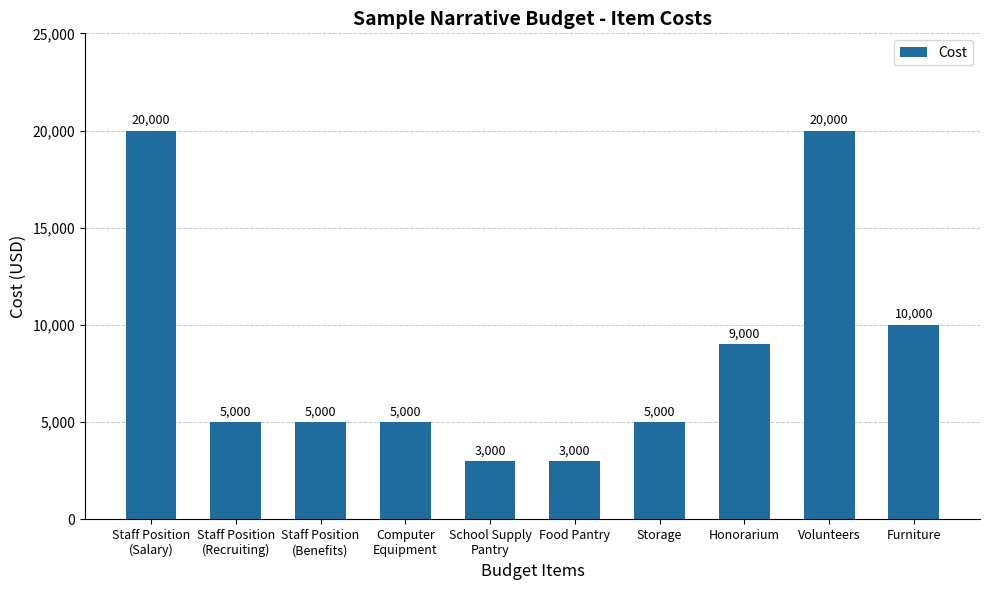

What is the minimum value shown in the chart?

3000